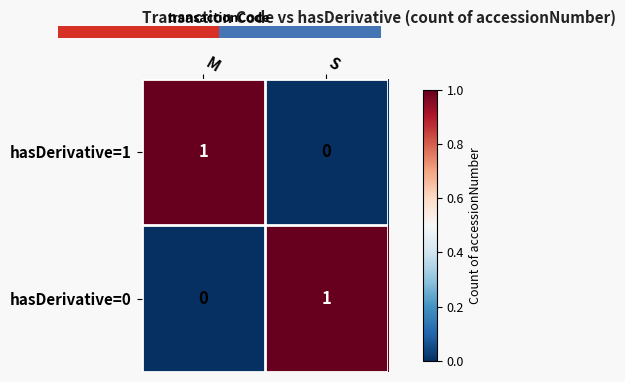

What is the sum of the hasDerivative=0 values at S and M?

1